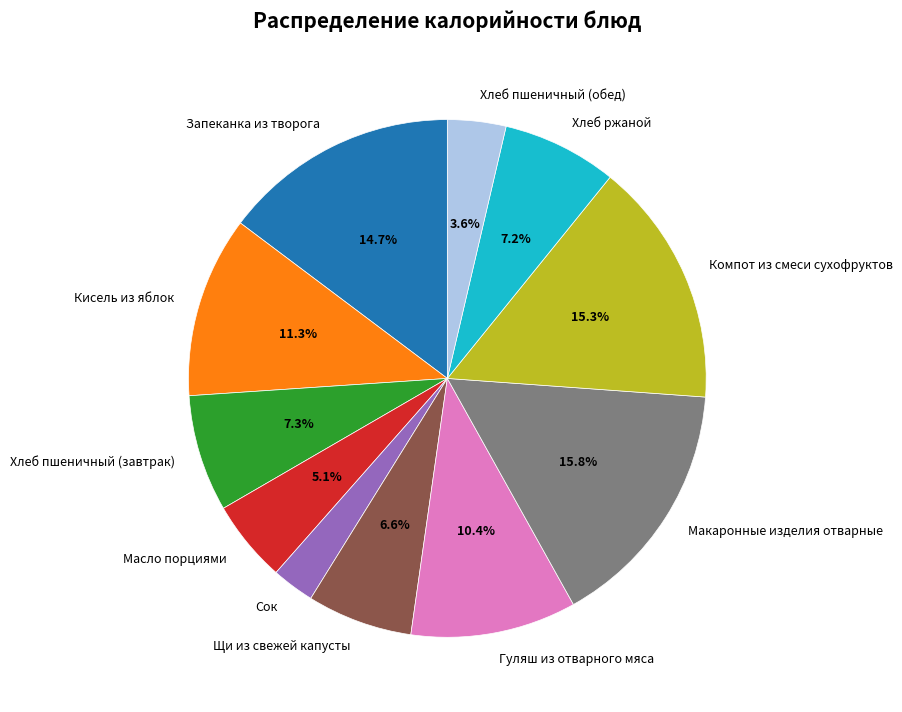

How much of the chart is everything except Гуляш из отварного мяса?

89.6%